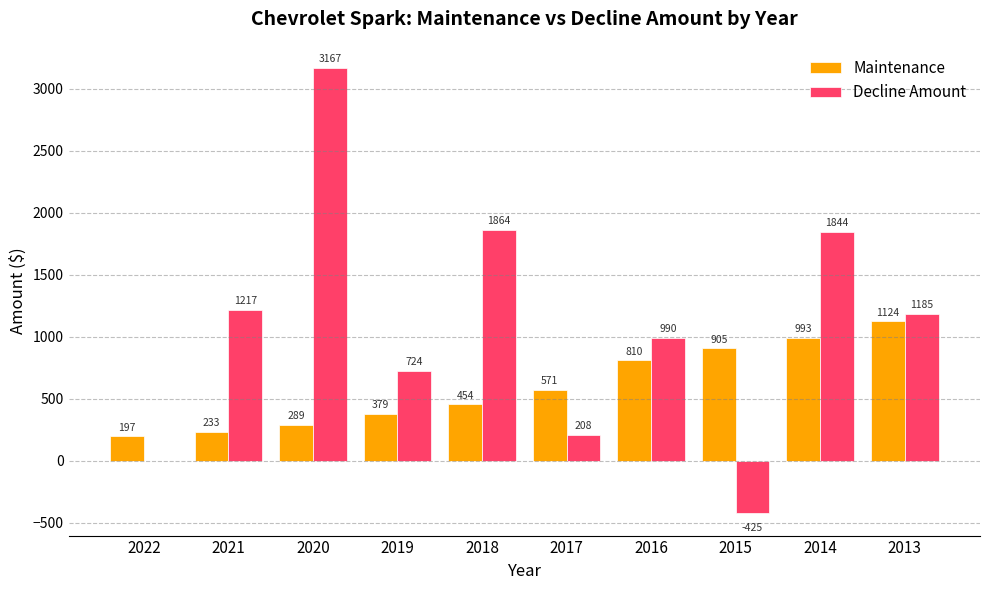

Which series has the largest range (max minus min)?

Decline Amount